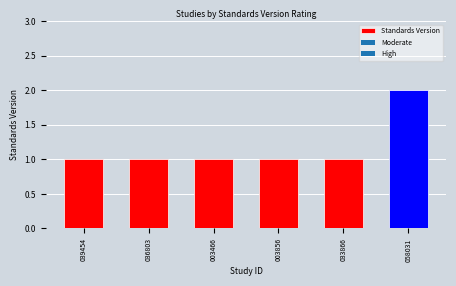

What is the value of the 3rd bar from the left?

1